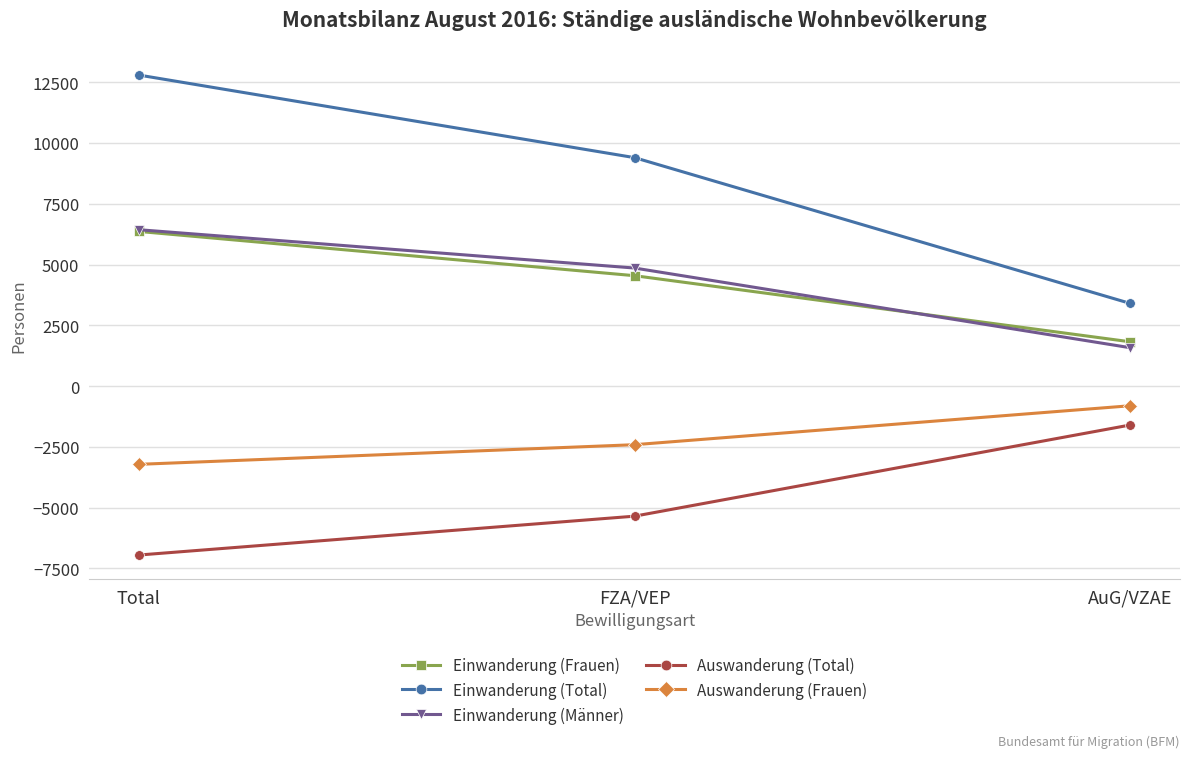

Is it true that Einwanderung (Männer) equals 4216 at Total?

False